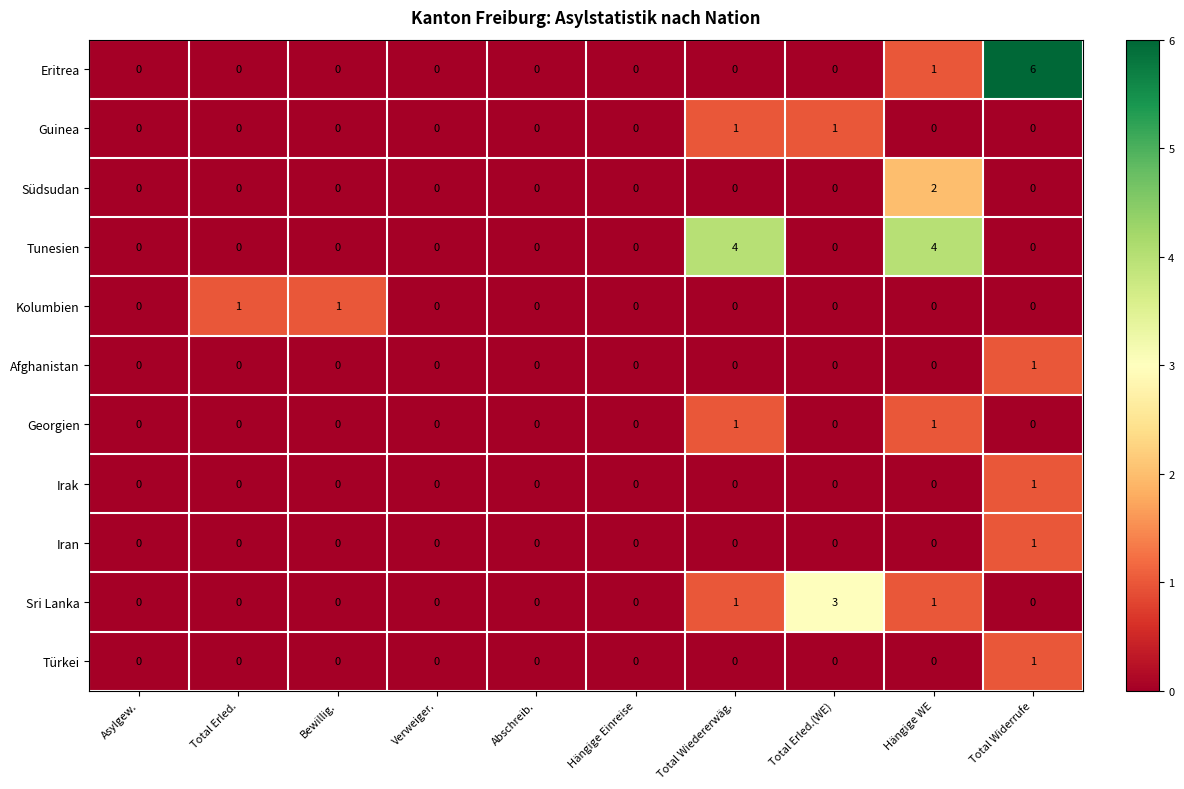

Between Total Erled. and Hängige Einreise, which series saw the biggest shift?

Kolumbien